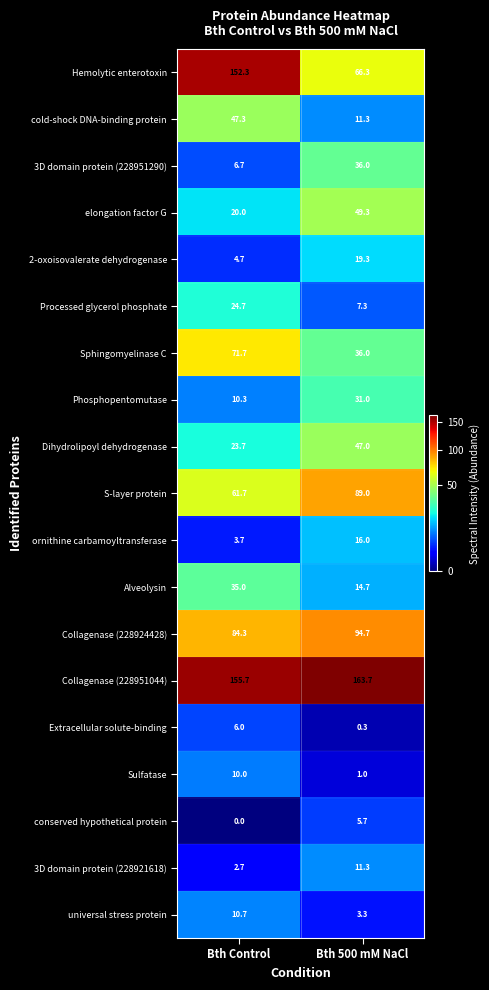

What is the sum of all Processed glycerol phosphate values?

32.0